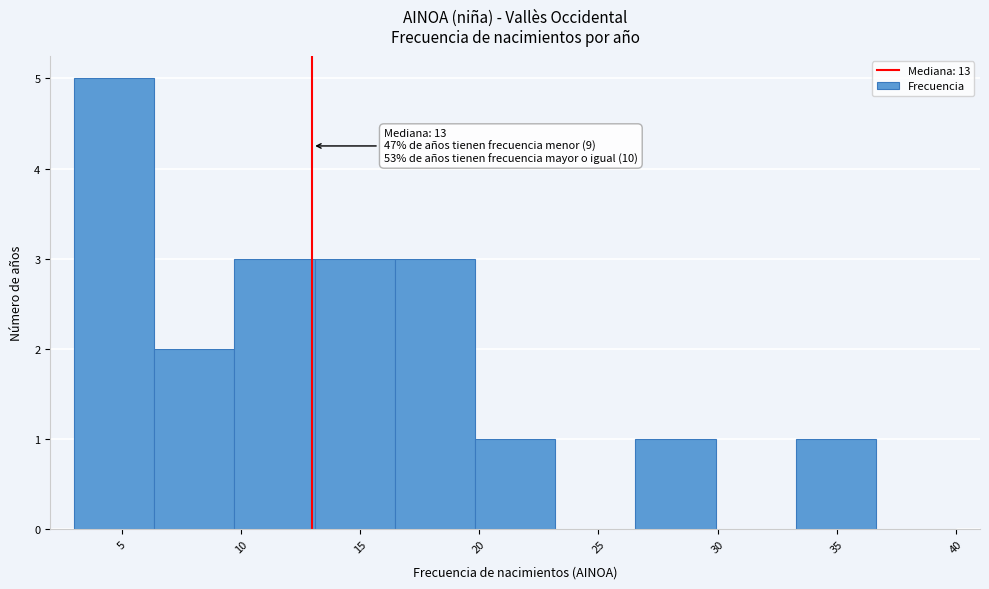

Over which range of the x-axis is the bar tallest?

3.0 to 6.5